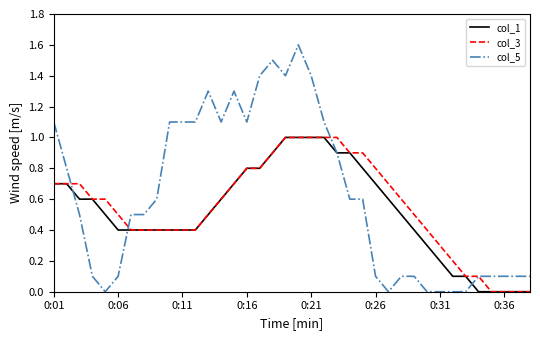

Which series has the widest spread of values?

col_5